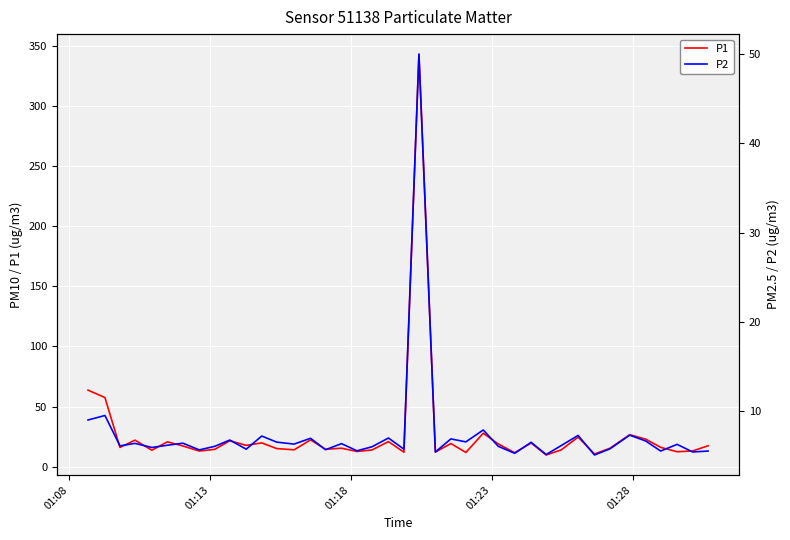

What is the value of the P2 point at the 8th from the left?

5.7